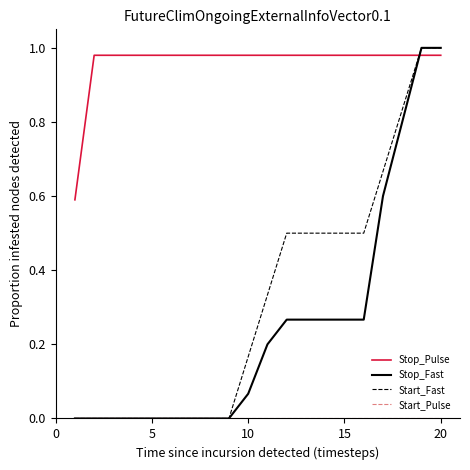

What is the minimum value for Stop_Pulse?

0.6